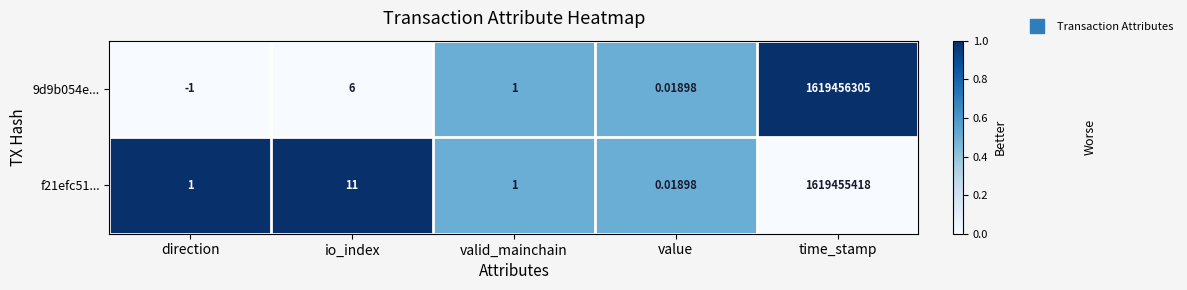

Which series changed the most between value and time_stamp?

9d9b054e...